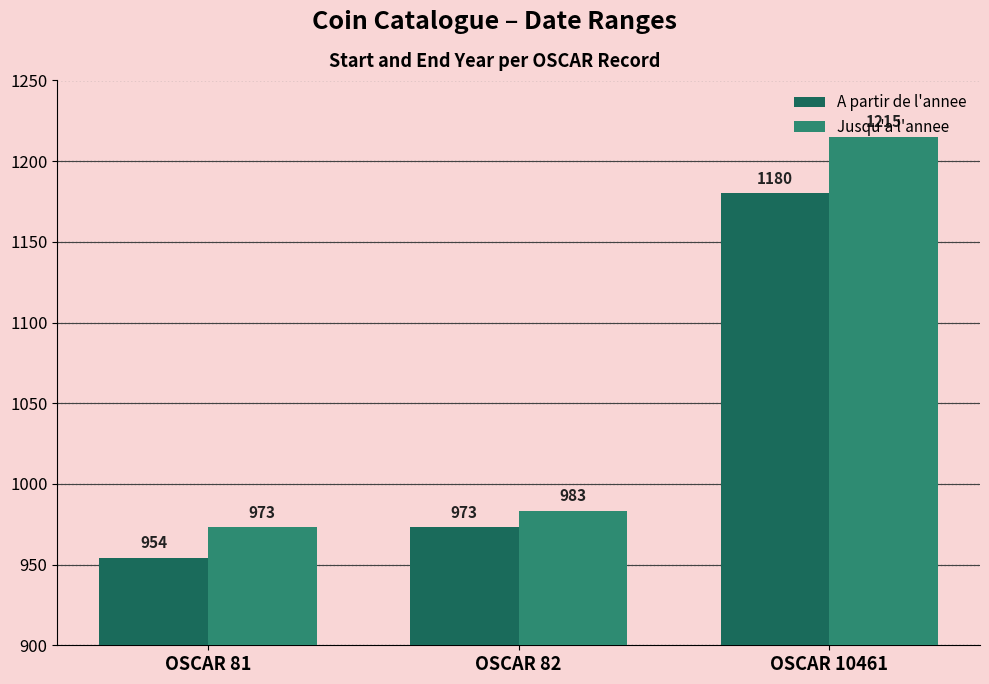

True or false: Jusqu'a l'annee has a value of 1501 at OSCAR 82.

False